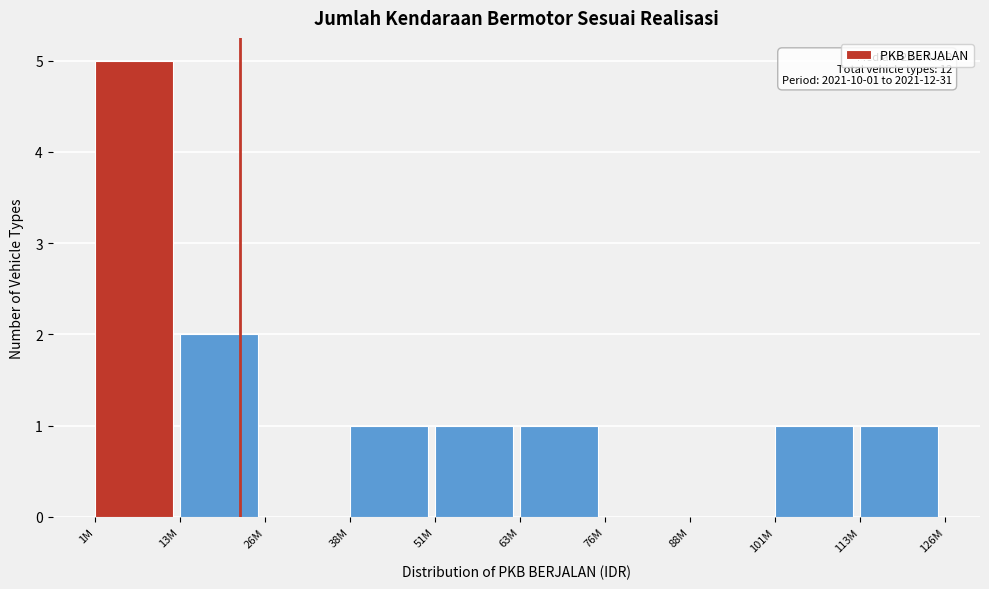

Reading right to left, list all the values displayed in this chart.

113M=1	101M=1	88M=0	76M=0	63M=1	51M=1	38M=1	26M=0	13M=2	1M=5